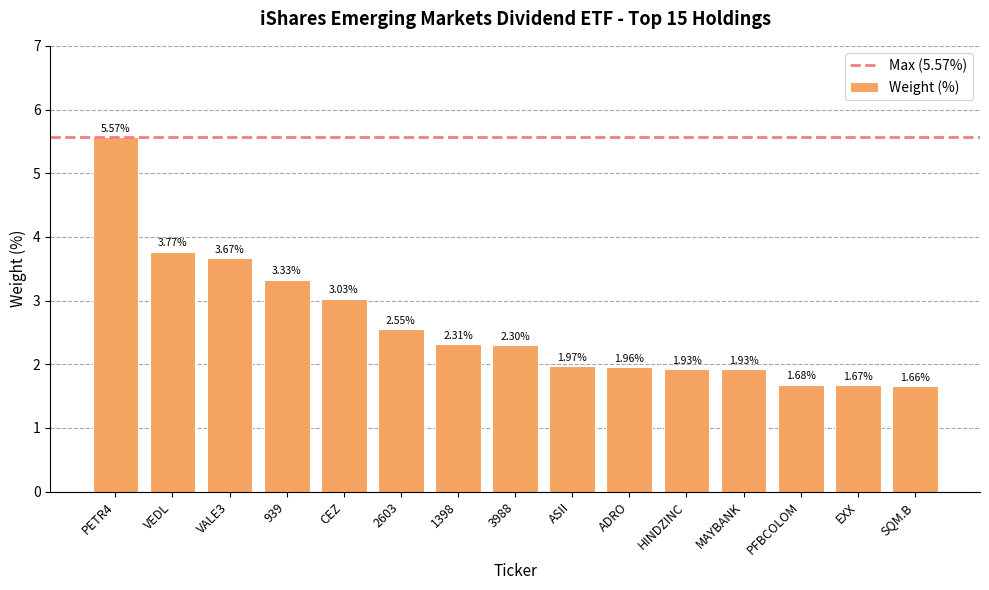

Where is the data nearest to the value 3?

CEZ